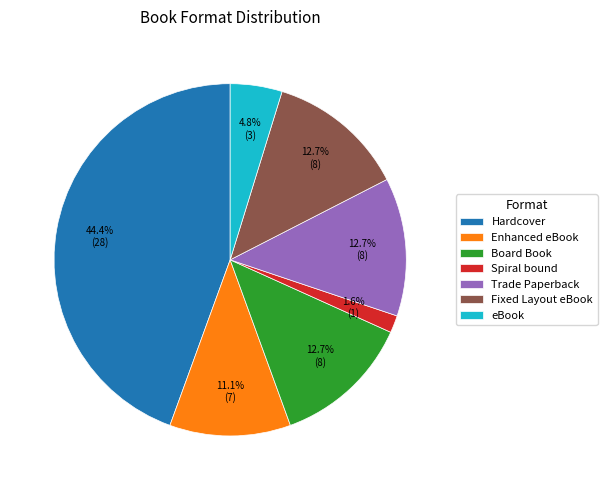

Is there a majority slice in this chart?

No